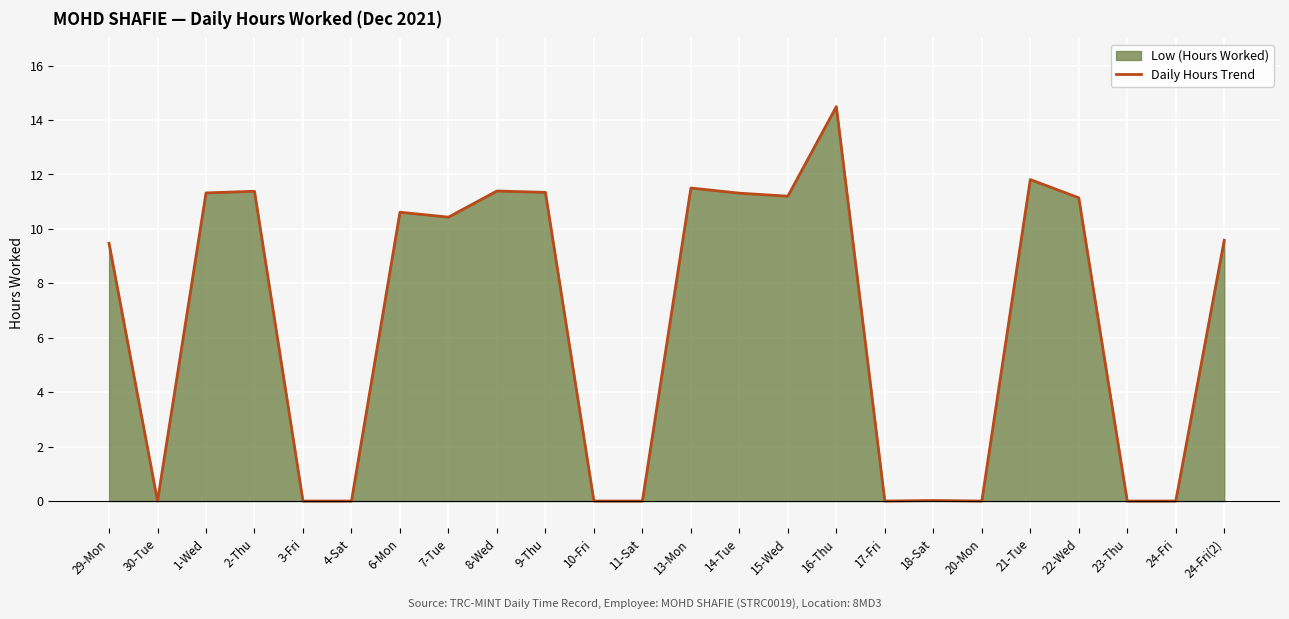

How many data points are less than 10?

12